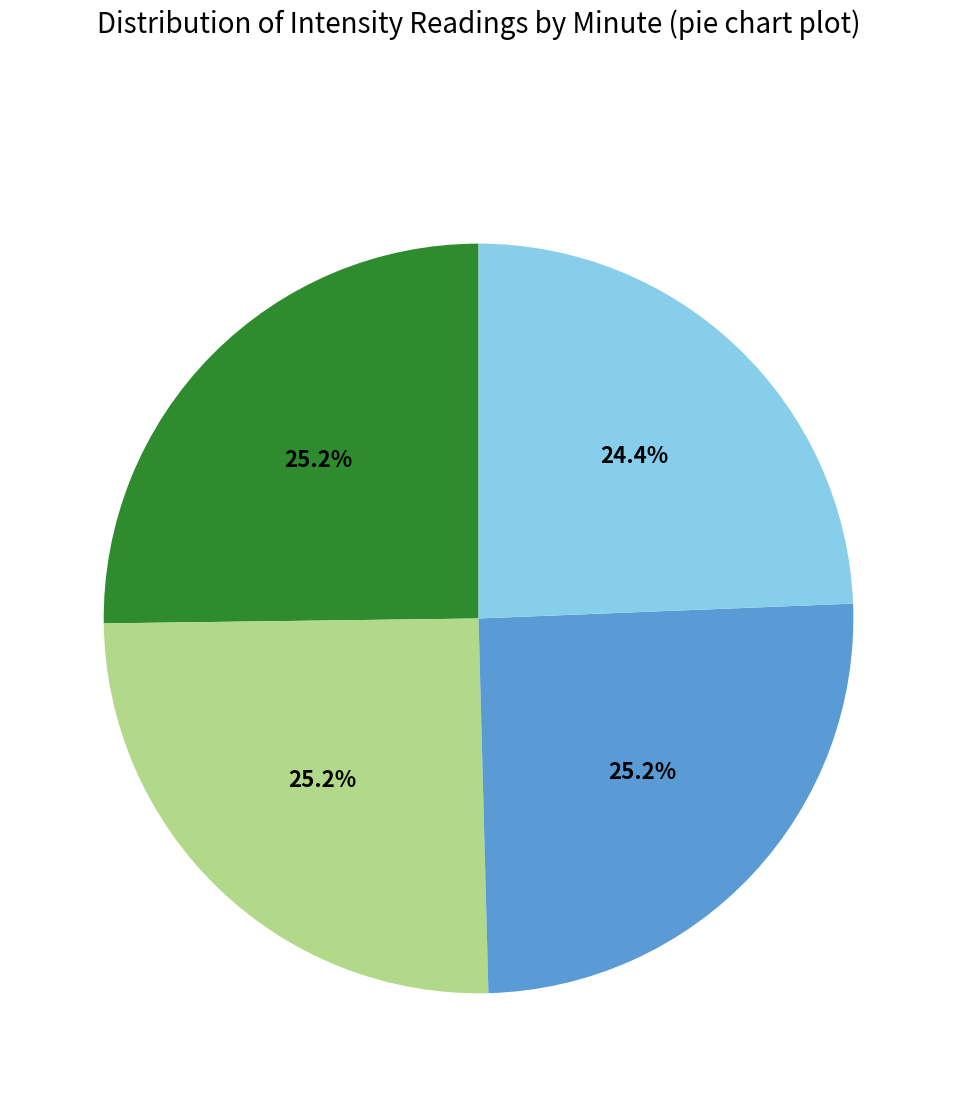

Is there any slice that represents more than half of the pie?

No